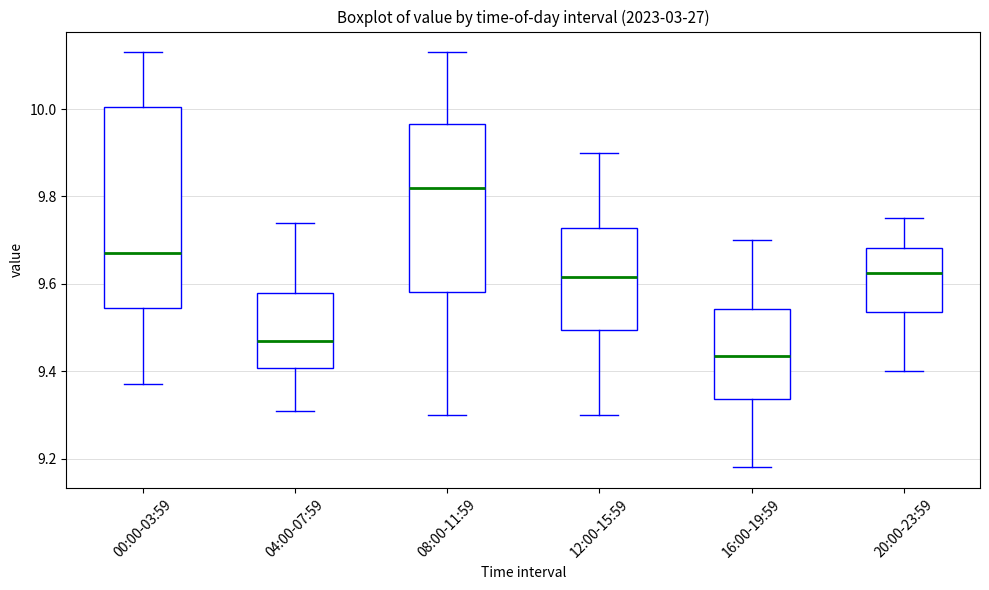

Which box is the tallest, from its lower edge to its upper edge?

00:00-03:59